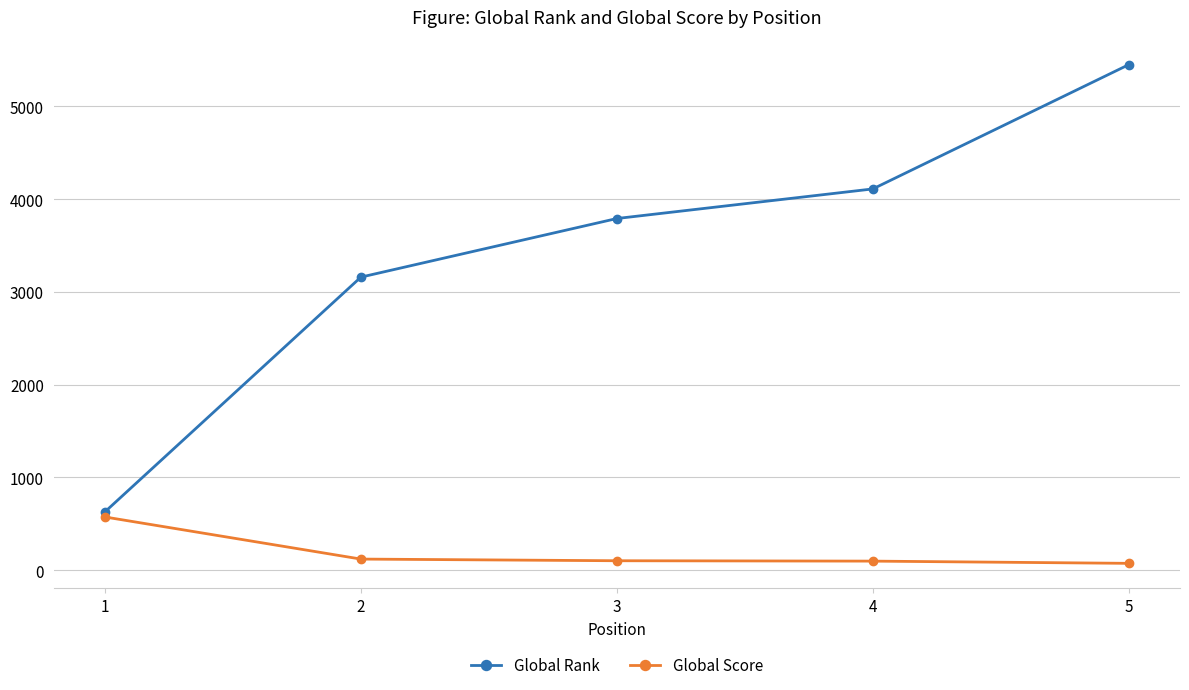

List the series in order of their overall mean, lowest first.

Global Score, Global Rank